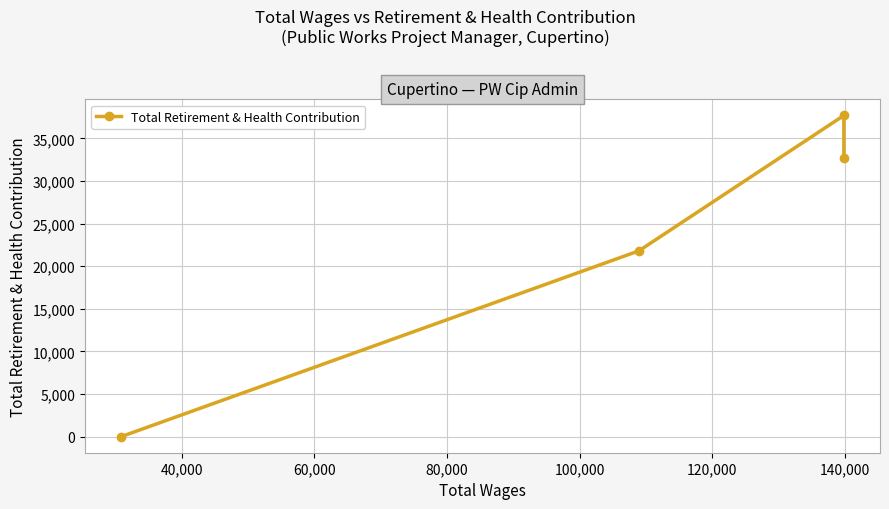

What is the maximum value shown in the chart?

37694